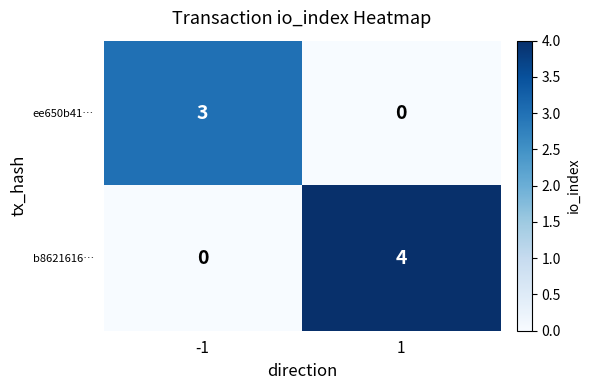

What is the difference between the b8621616… values at -1 and 1?

4